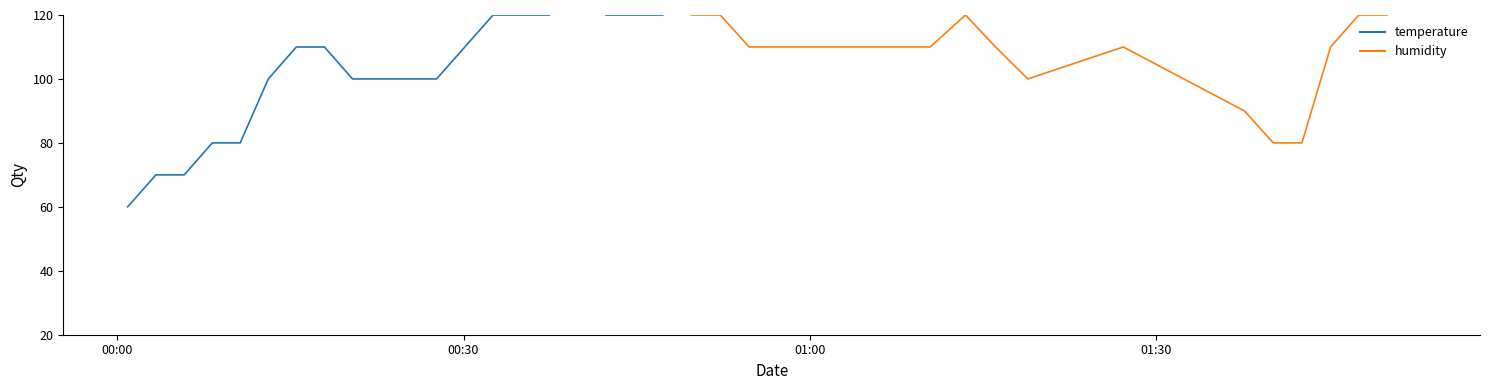

True or false: temperature has a value of 2.1 at 16.

False